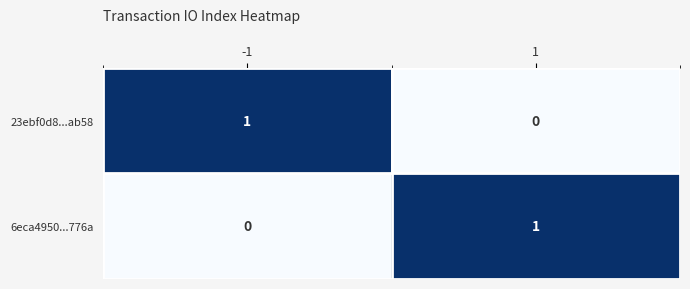

Is it true that 6eca4950...776a equals 1 at 1?

True